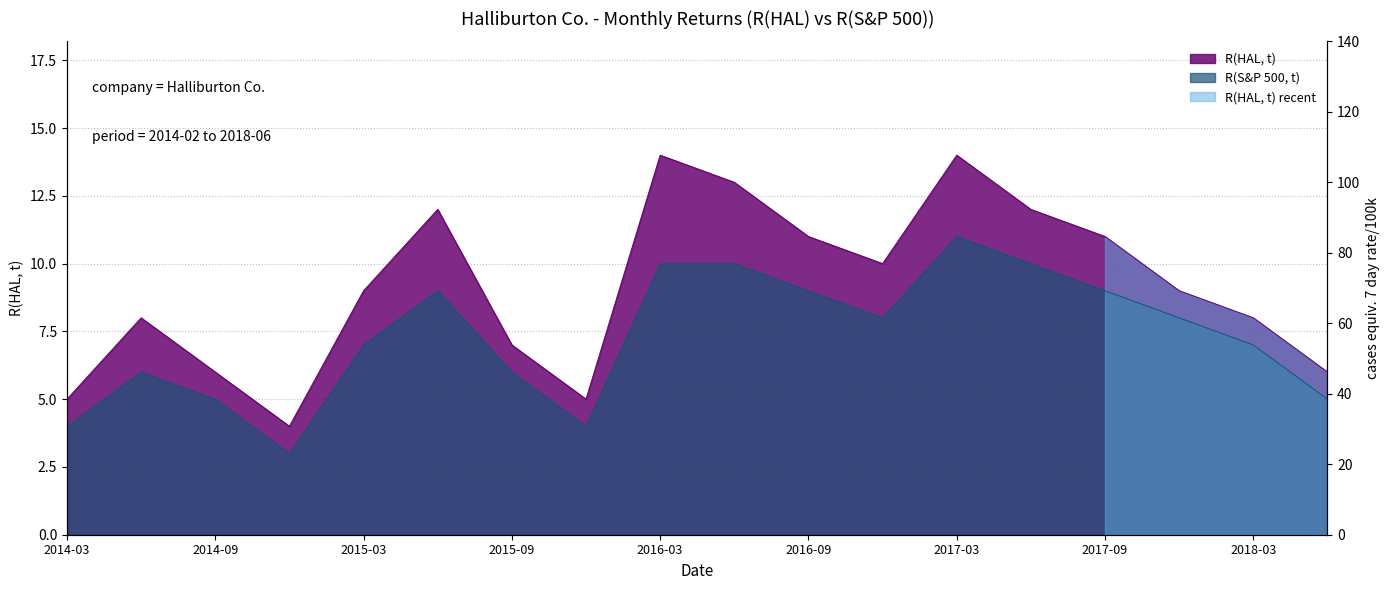

What is the difference between the maximum and minimum values in the R(HAL, t) series?

10